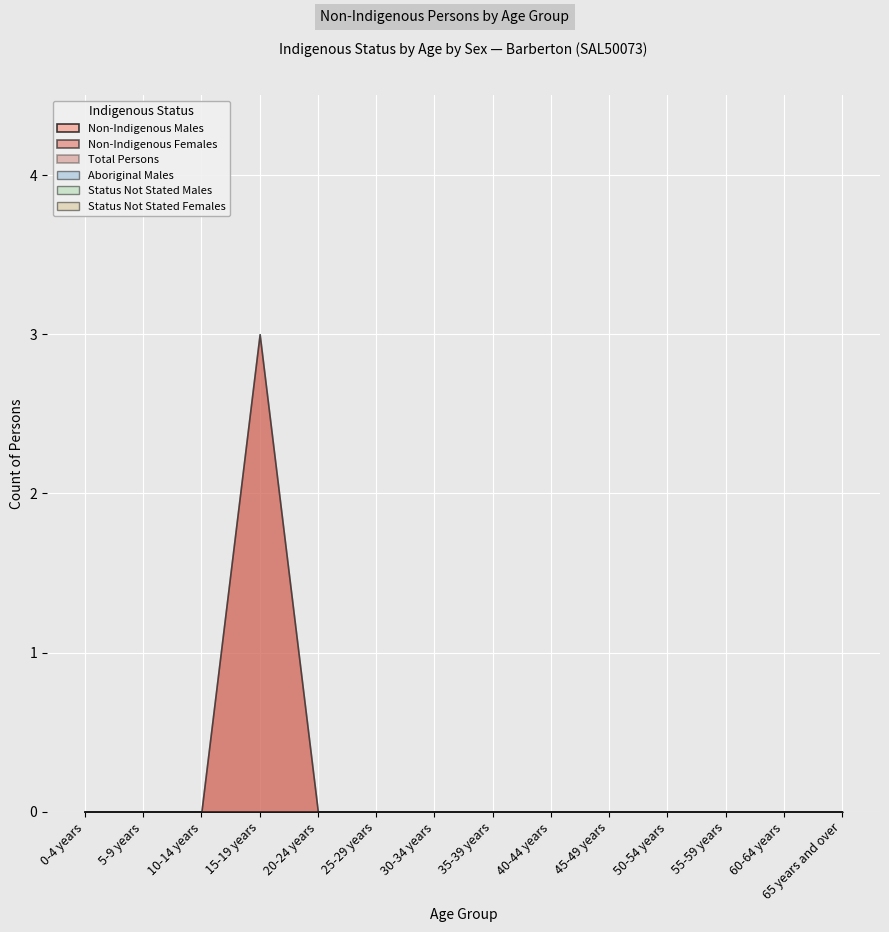

What are all the series names shown in the legend?

Non-Indigenous Males, Non-Indigenous Females, Total Persons, Aboriginal Males, Status Not Stated Males, Status Not Stated Females